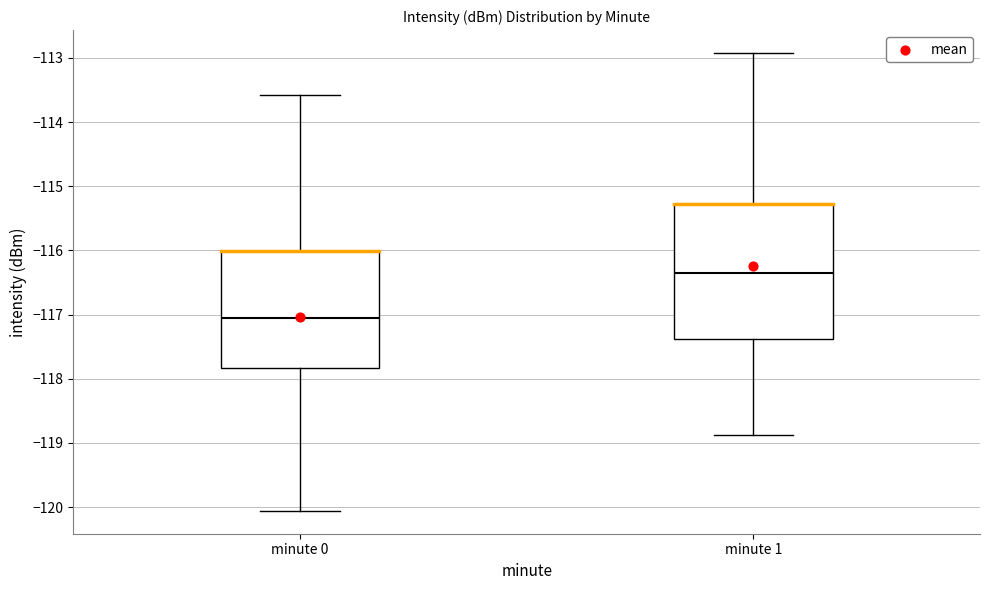

Reading left to right, transcribe this box plot: for each box, give where its median line is, the range the box spans, and where its two whiskers end, as read against the y-axis. The values are not printed on the chart, so give them approximately, as read against the axis.

minute 0: median -117.1, box -117.8 to -116.0, whiskers -120.1 to -113.6
minute 1: median -116.3, box -117.4 to -115.3, whiskers -118.9 to -112.9